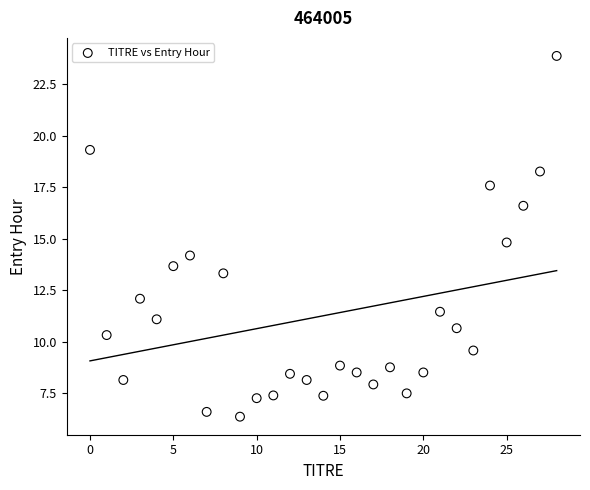

What is the range of Y values (max minus min)?

17.5